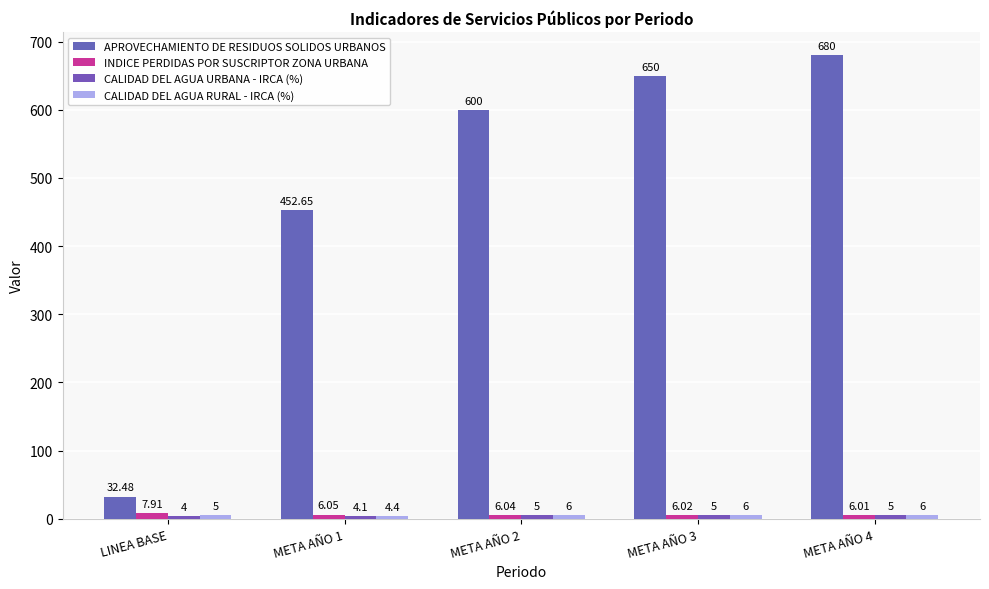

Reading left to right, extract all data points from this chart.

APROVECHAMIENTO DE RESIDUOS SOLIDOS URBANOS: LINEA BASE=32.5	META AÑO 1=452.6	META AÑO 2=600.0	META AÑO 3=650.0	META AÑO 4=680.0
INDICE PERDIDAS POR SUSCRIPTOR ZONA URBANA: LINEA BASE=7.9	META AÑO 1=6.0	META AÑO 2=6.0	META AÑO 3=6.0	META AÑO 4=6.0
CALIDAD DEL AGUA URBANA - IRCA (%): LINEA BASE=4.0	META AÑO 1=4.1	META AÑO 2=5.0	META AÑO 3=5.0	META AÑO 4=5.0
CALIDAD DEL AGUA RURAL - IRCA (%): LINEA BASE=5.0	META AÑO 1=4.4	META AÑO 2=6.0	META AÑO 3=6.0	META AÑO 4=6.0